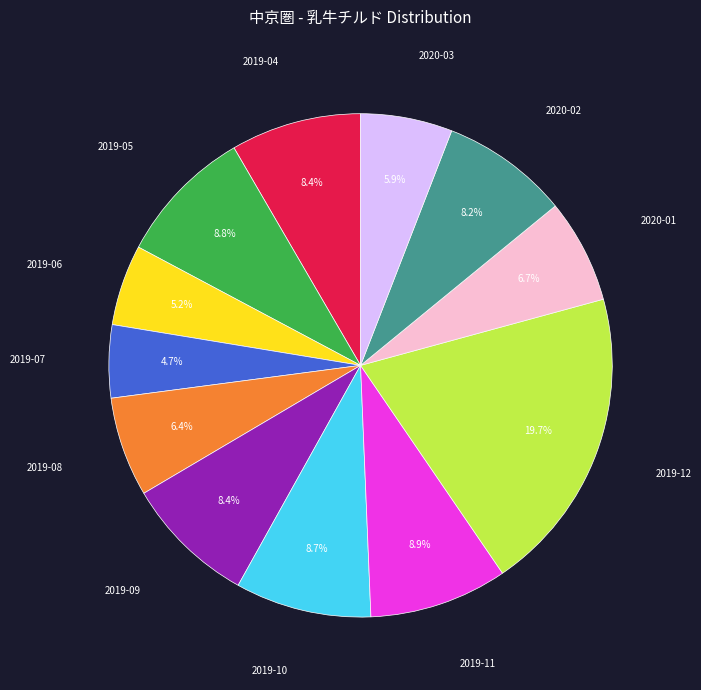

Is there a majority slice in this chart?

No